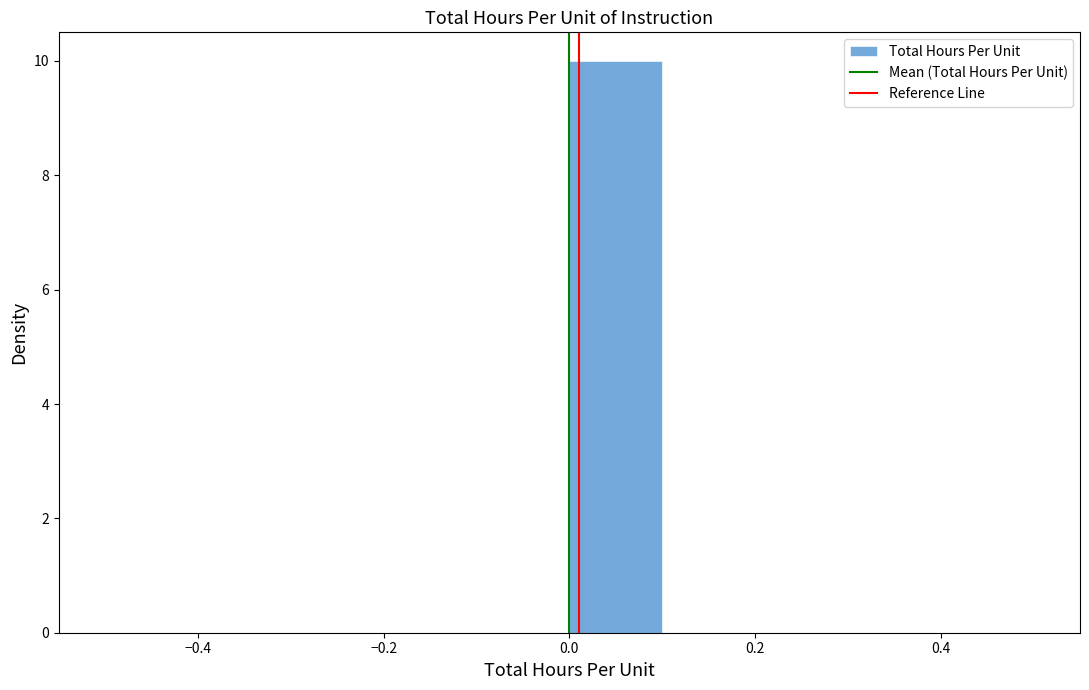

Reading left to right, transcribe this chart: for each bar, give the range it covers on the x-axis and its height. The values are not printed on the chart, so give them approximately, as read against the axis.

-0.5 to -0.4: 0
-0.4 to -0.3: 0
-0.3 to -0.2: 0
-0.2 to -0.1: 0
-0.1 to 0.0: 0
0.0 to 0.1: 10
0.1 to 0.2: 0
0.2 to 0.3: 0
0.3 to 0.4: 0
0.4 to 0.5: 0